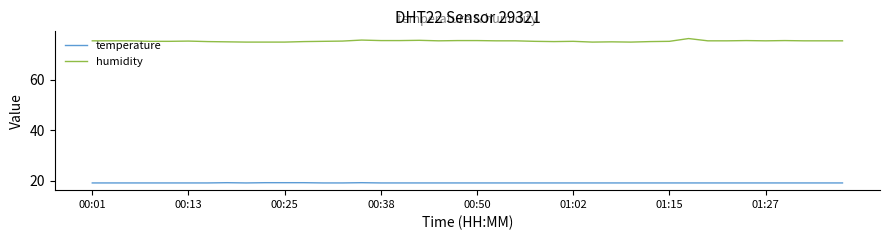

Which series has the largest range (max minus min)?

humidity